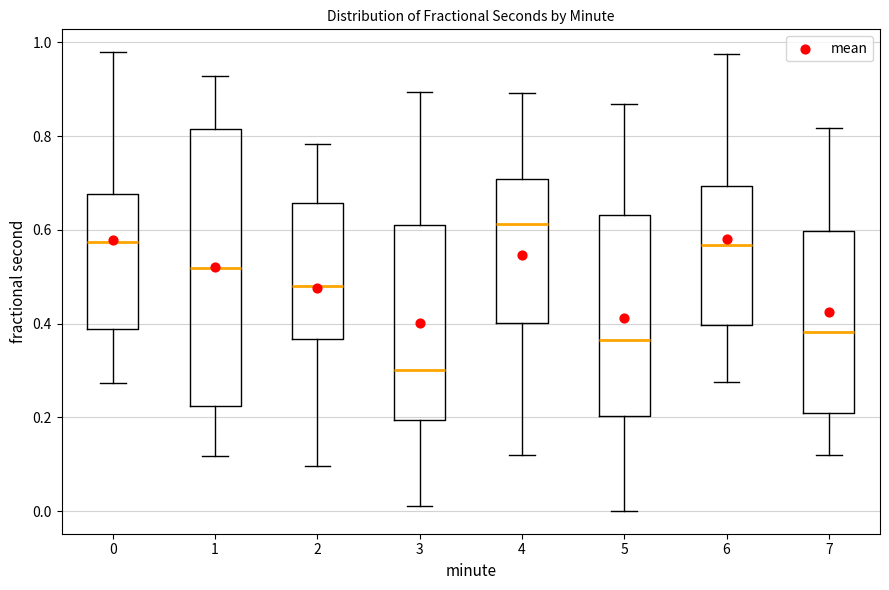

Reading left to right, read every box against the y-axis: the position of its median line, the range the box covers, and the ends of its whiskers. The values are not printed on the chart, so give them approximately, as read against the axis.

0: median 0.58, box 0.38 to 0.68, whiskers 0.28 to 0.98
1: median 0.52, box 0.22 to 0.82, whiskers 0.12 to 0.92
2: median 0.48, box 0.36 to 0.66, whiskers 0.10 to 0.78
3: median 0.30, box 0.20 to 0.62, whiskers 0.02 to 0.90
4: median 0.62, box 0.40 to 0.70, whiskers 0.12 to 0.90
5: median 0.36, box 0.20 to 0.64, whiskers 0.00 to 0.86
6: median 0.56, box 0.40 to 0.70, whiskers 0.28 to 0.98
7: median 0.38, box 0.20 to 0.60, whiskers 0.12 to 0.82